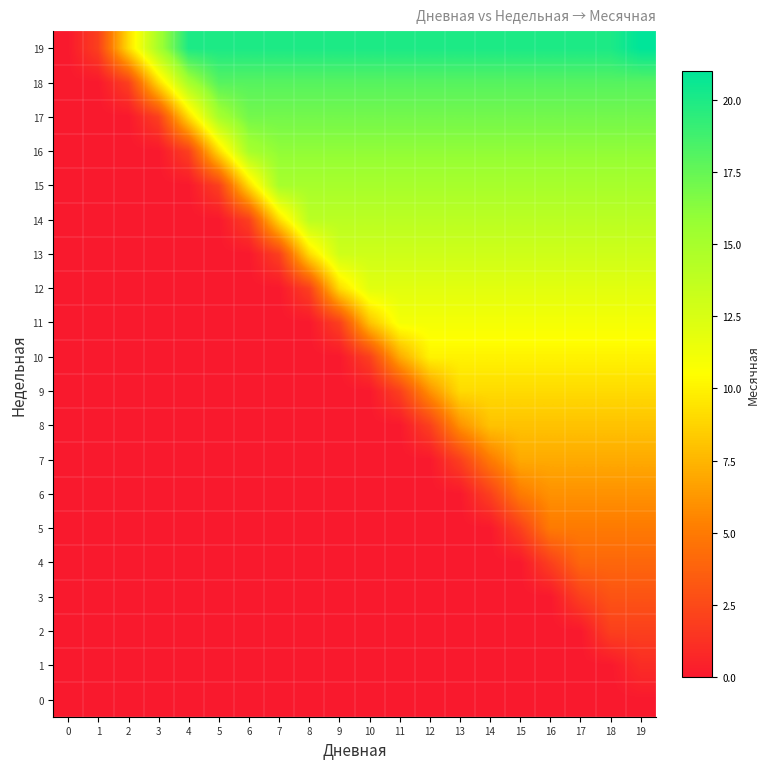

What is the difference between the highest and lowest values at 17?

20